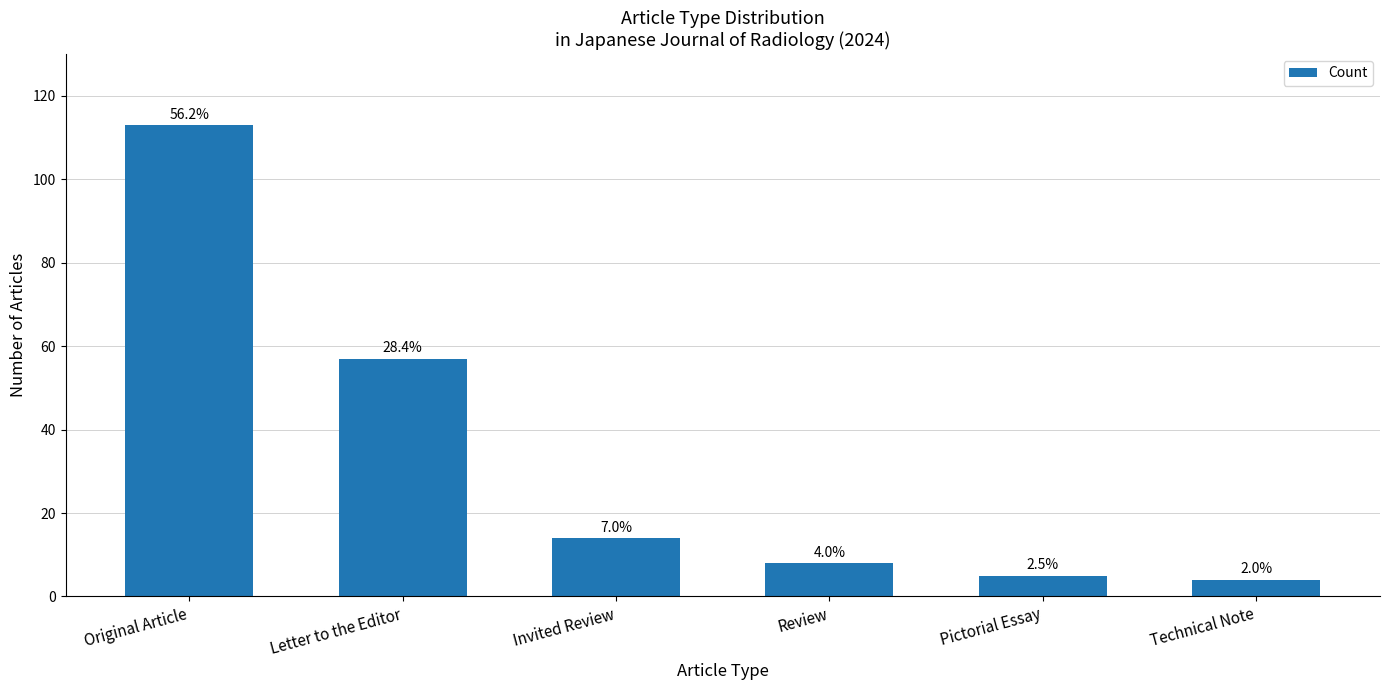

What is the average value?

34